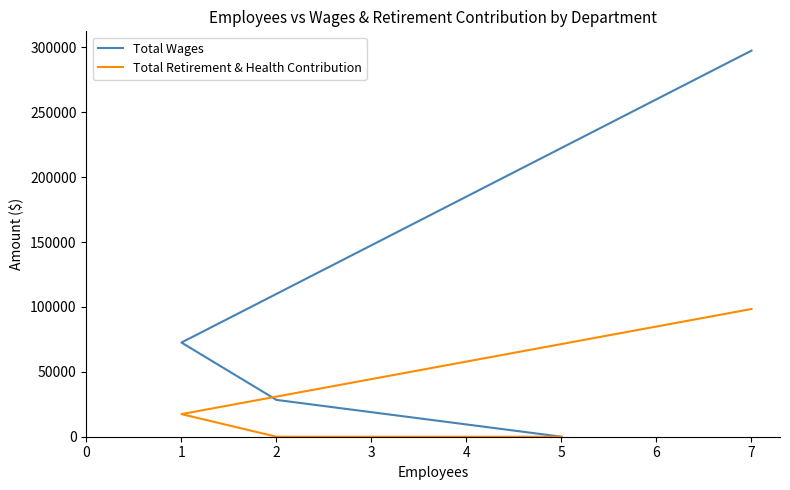

How many distinct data groups are displayed?

2